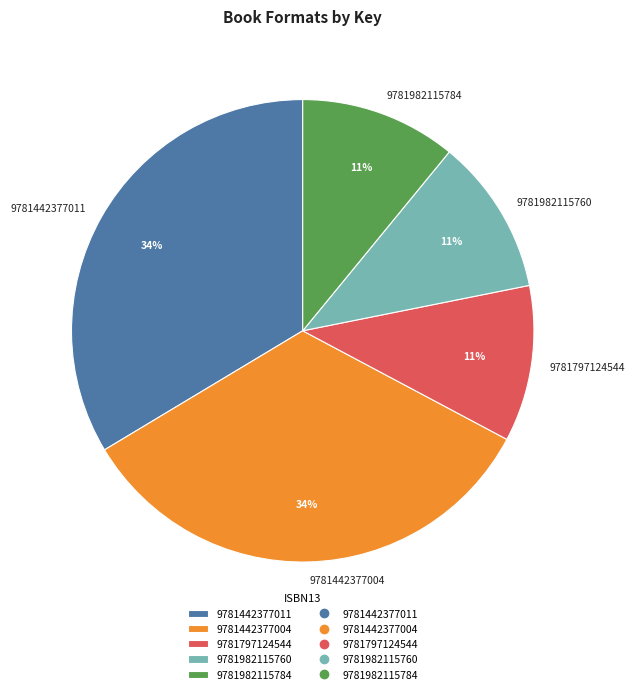

To the nearest percent, what percentage of the pie is 9781982115760?

11%